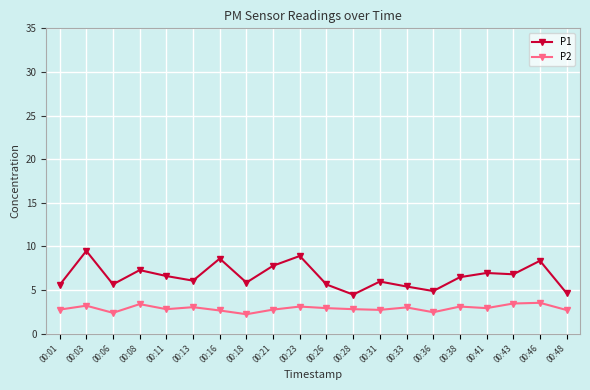

What is the value of the P2 point at the 6th from the left?

3.0